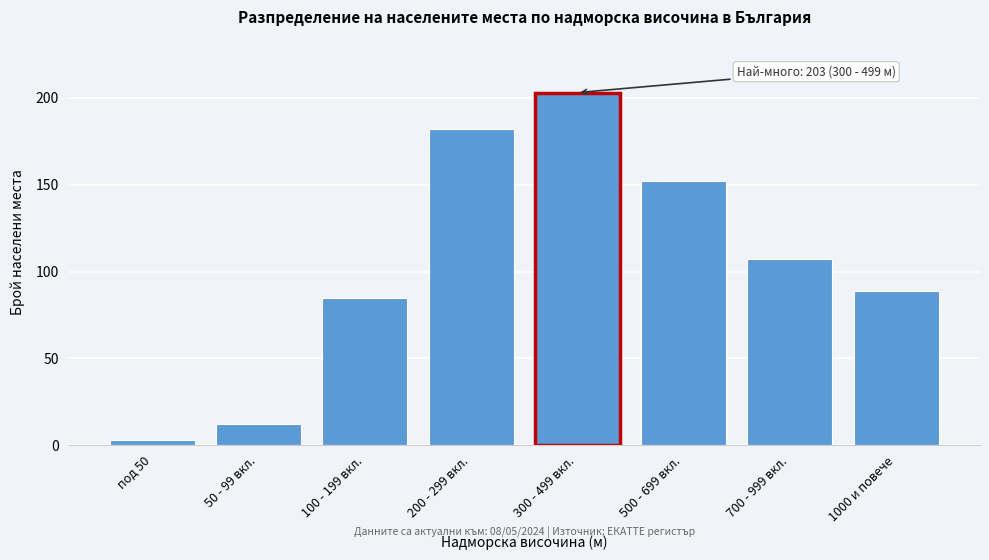

Reading left to right, extract all data points from this chart.

под 50=3	50 - 99 вкл.=12	100 - 199 вкл.=85	200 - 299 вкл.=182	300 - 499 вкл.=203	500 - 699 вкл.=152	700 - 999 вкл.=107	1000 и повече=89